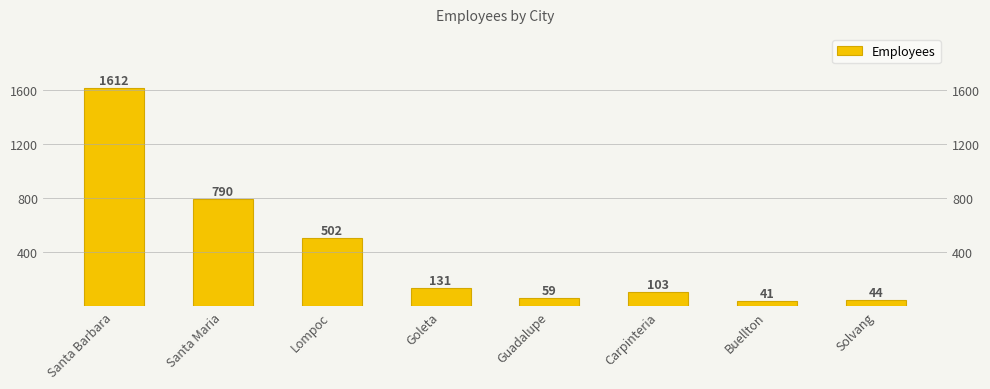

Reading left to right, extract all data points from this chart.

1612	790	502	131	59	103	41	44